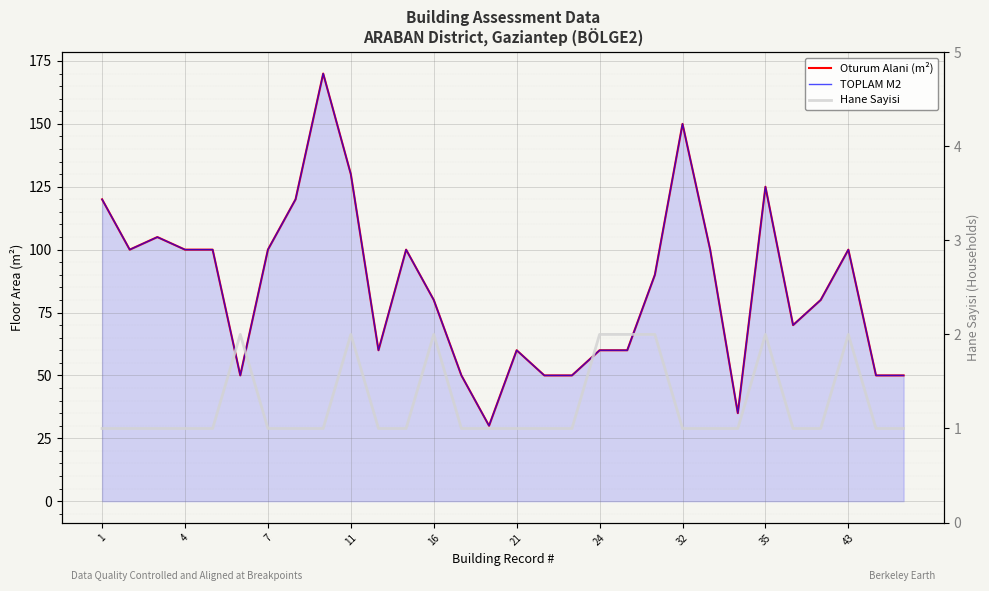

Reading left to right, list all the values displayed in this chart.

Oturum Alani (m²): 120	100	105	100	100	50	100	120	170	130	60	100	80	50	30	60	50	50	60	60	90	150	100	35	125	70	80	100	50	50
TOPLAM M2: 120	100	105	100	100	50	100	120	170	130	60	100	80	50	30	60	50	50	60	60	90	150	100	35	125	70	80	100	50	50
Hane Sayisi: 1	1	1	1	1	2	1	1	1	2	1	1	2	1	1	1	1	1	2	2	2	1	1	1	2	1	1	2	1	1